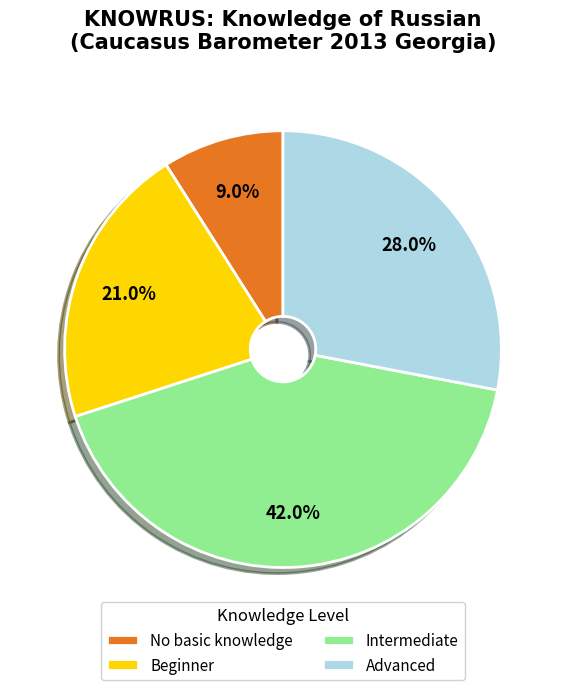

To the nearest percent, what is the difference between the largest and smallest slice percentages?

33%